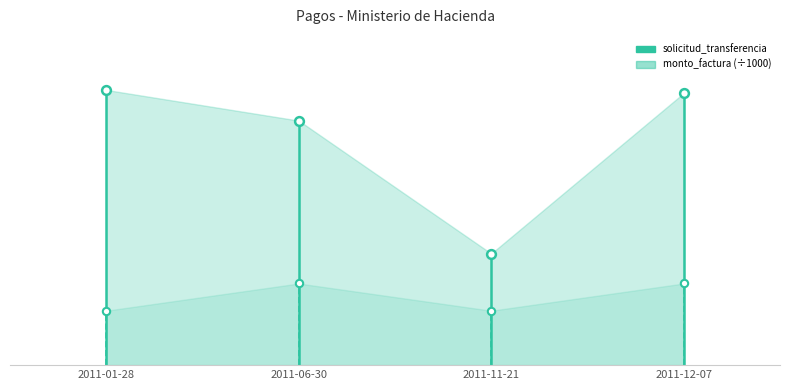

Is the value of solicitud_transferencia at 2011-01-28 greater than the value of monto_factura at 2011-11-21?

Yes